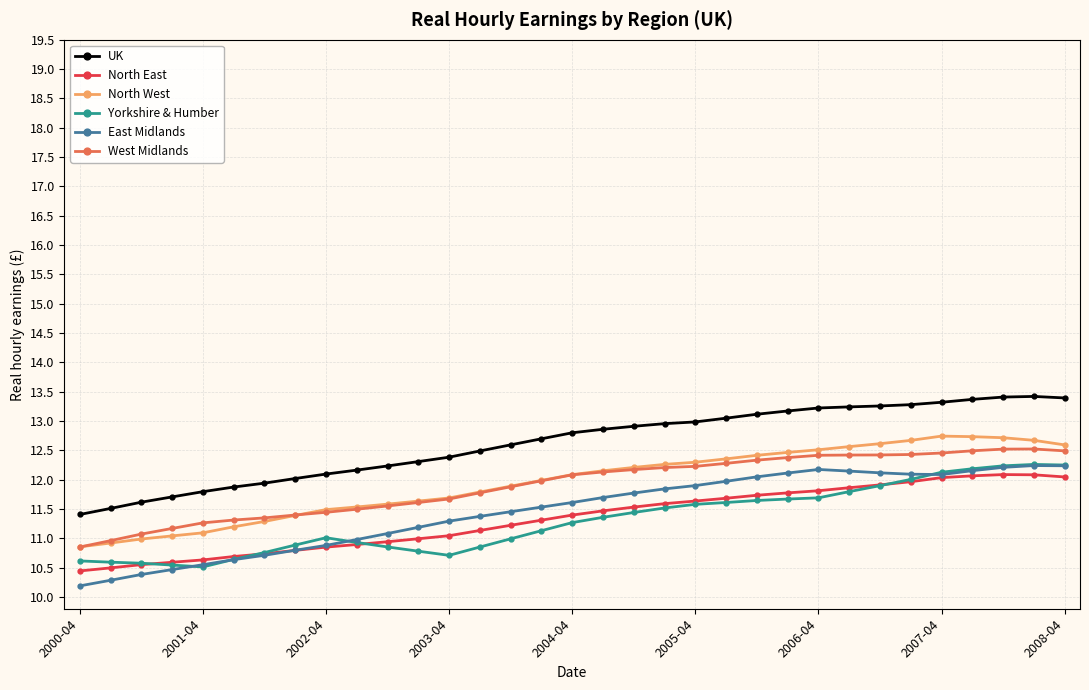

True or false: North West and North East intersect in this chart.

False